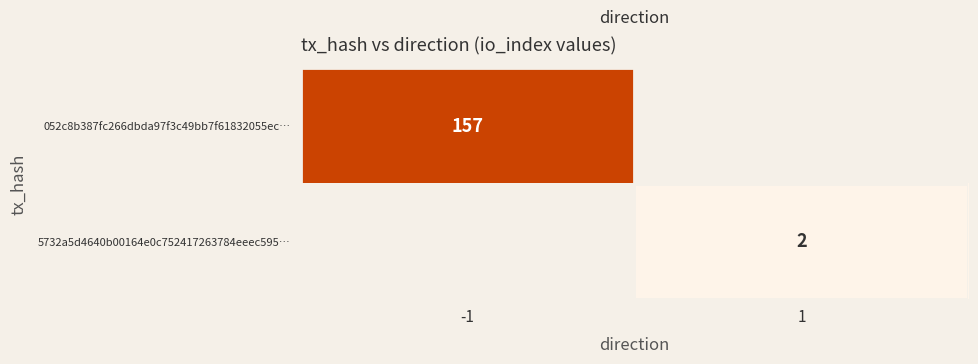

Which has a higher value, 1 or -1?

-1